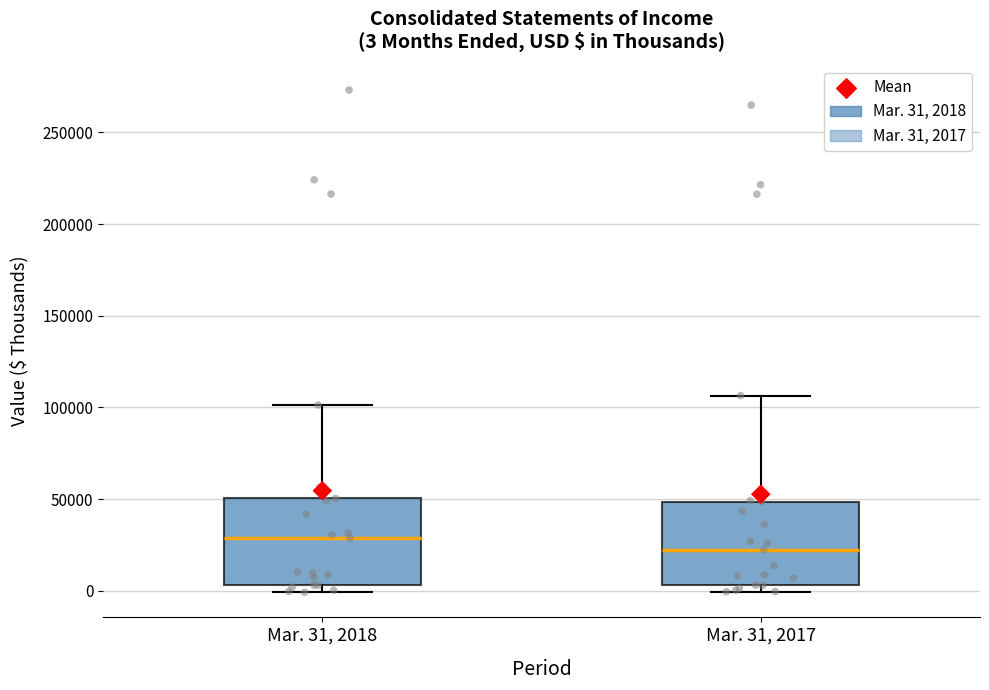

Which box's median line is the highest?

Mar. 31, 2018